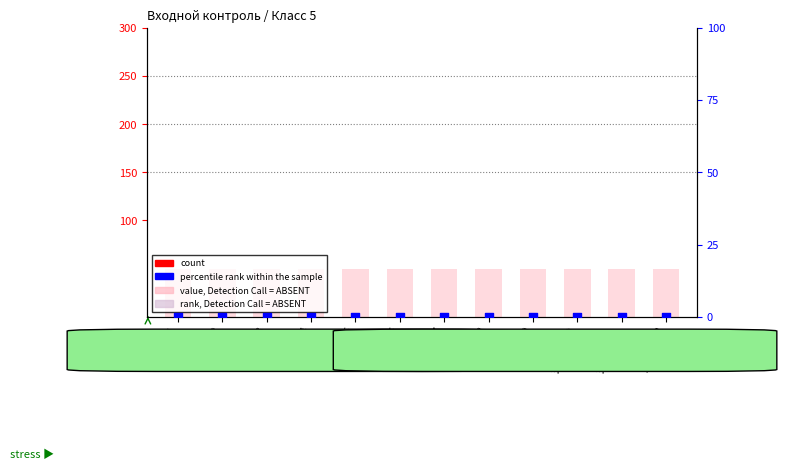

What are all the series names shown in the legend?

count, value, Detection Call = ABSENT, rank, Detection Call = ABSENT, percentile rank within the sample